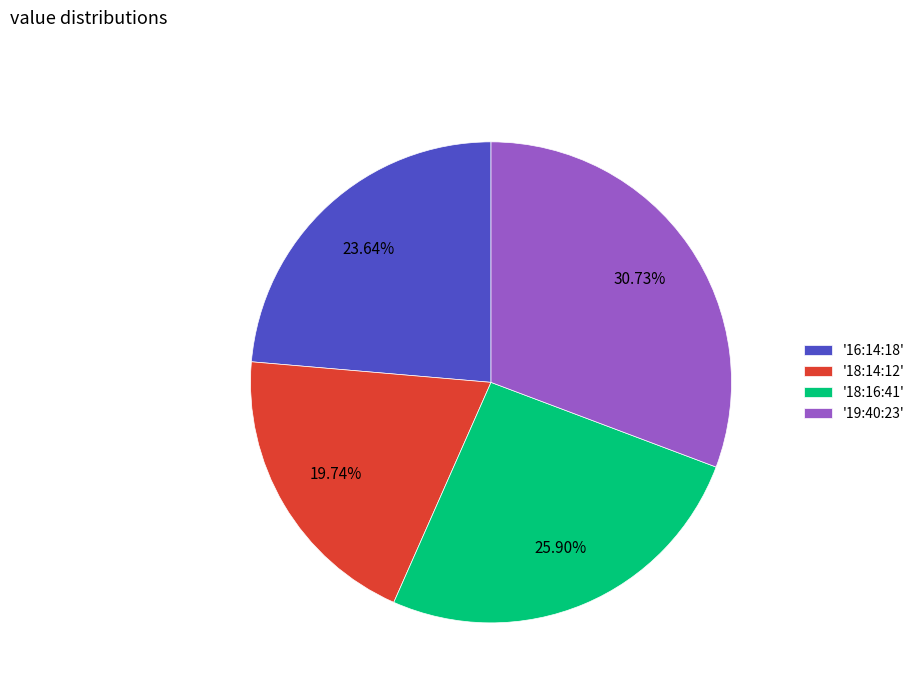

Which category has the smallest portion of the pie?

'18:14:12'